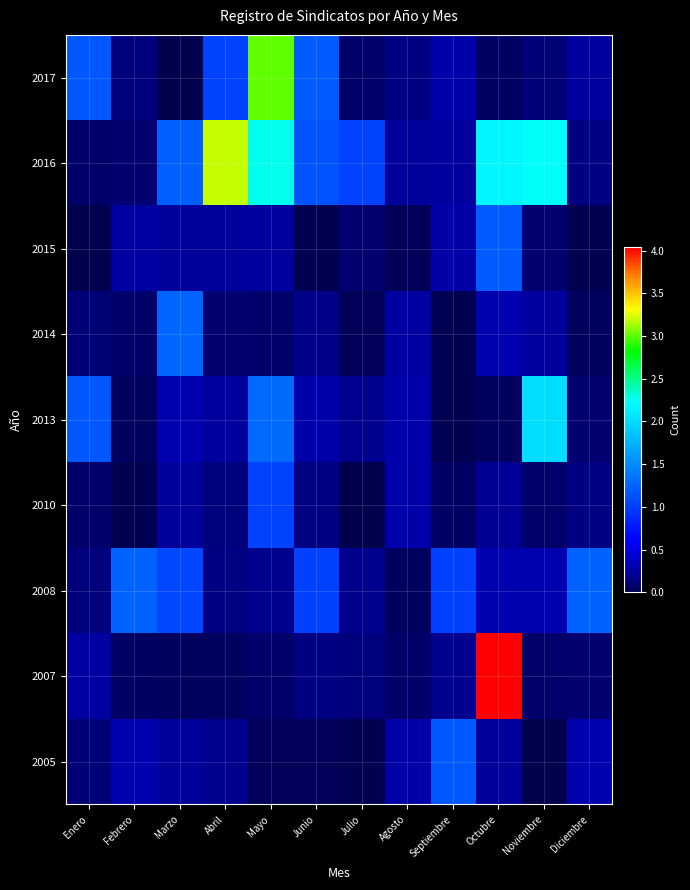

At Septiembre, list the series in order from smallest to largest.

2014, 2013, 2010, 2007, 2016, 2015, 2017, 2008, 2005